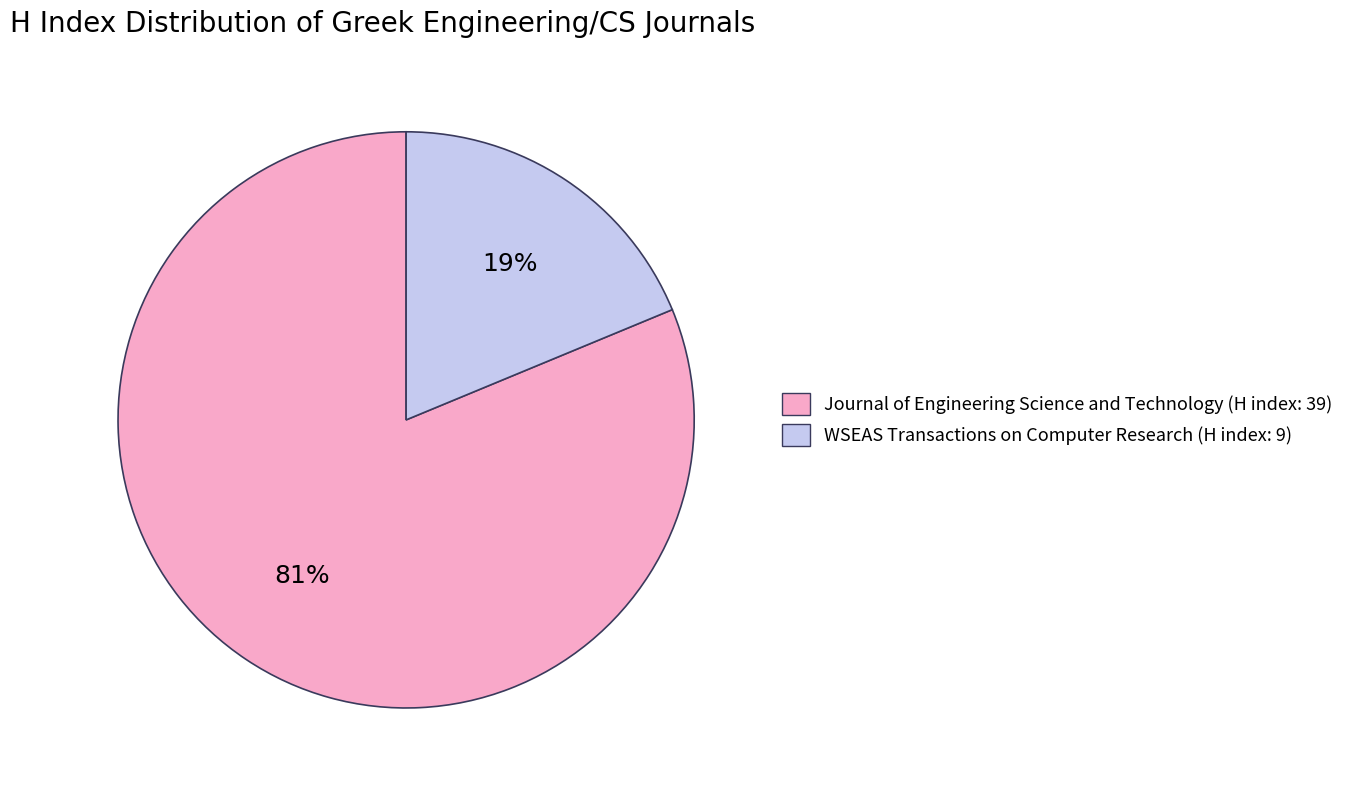

Rank the categories by value from lowest to highest.

WSEAS Transactions on Computer Research (H index: 9), Journal of Engineering Science and Technology (H index: 39)